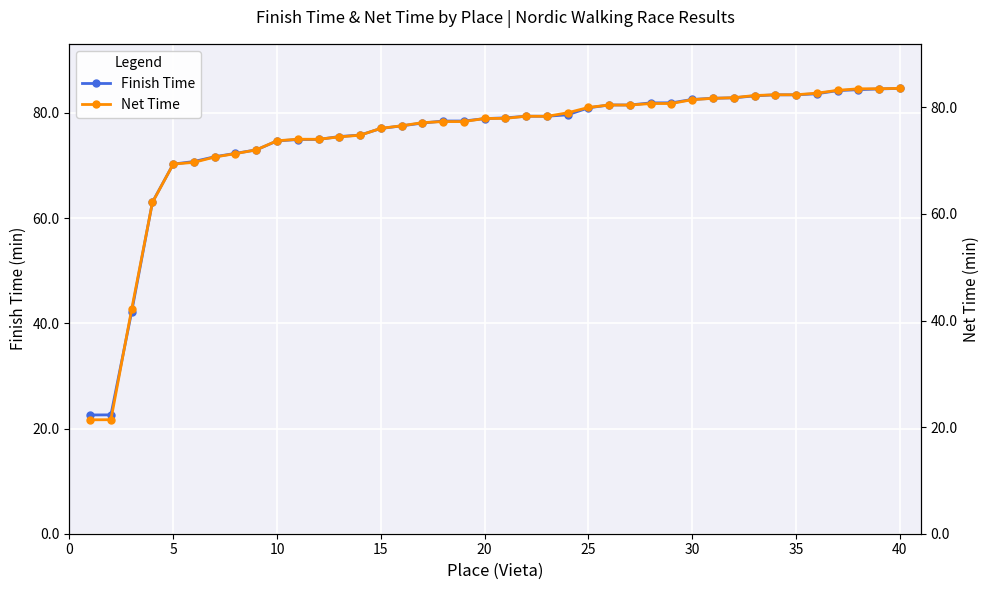

Does the chart display data point markers on the line(s)?

Yes